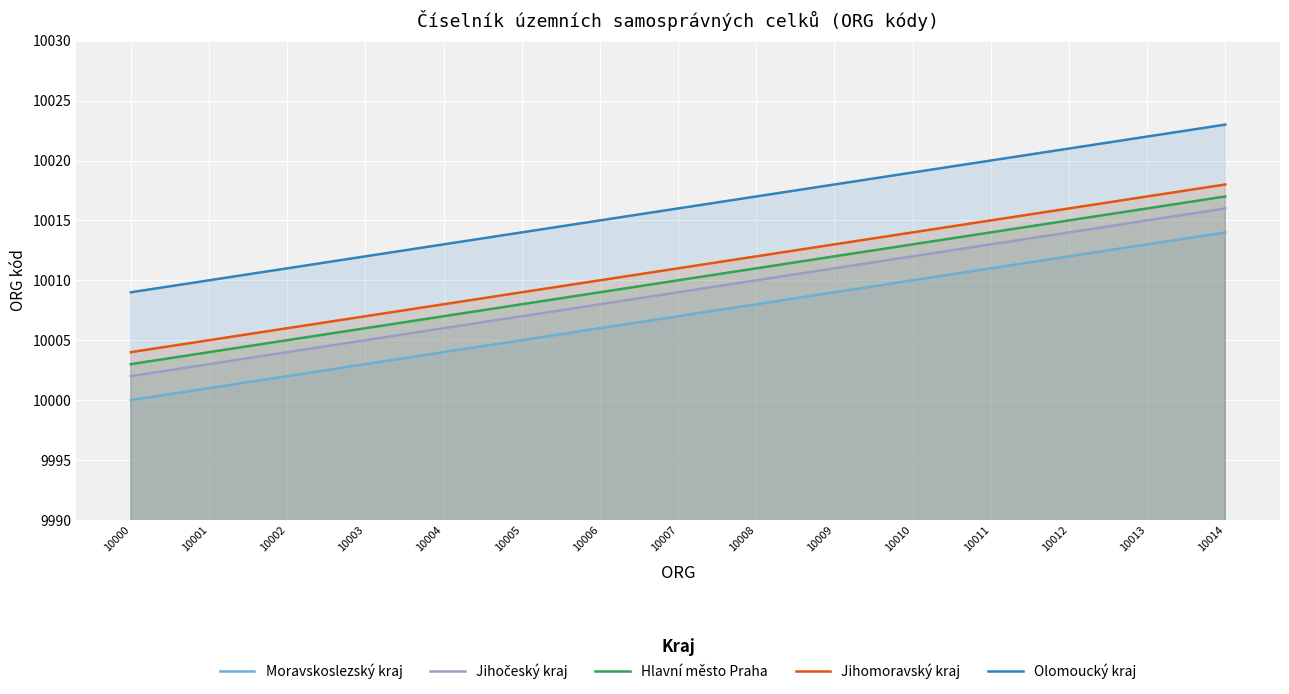

Rank the series at 10012 from lowest to highest value.

Moravskoslezský kraj, Jihočeský kraj, Hlavní město Praha, Jihomoravský kraj, Olomoucký kraj